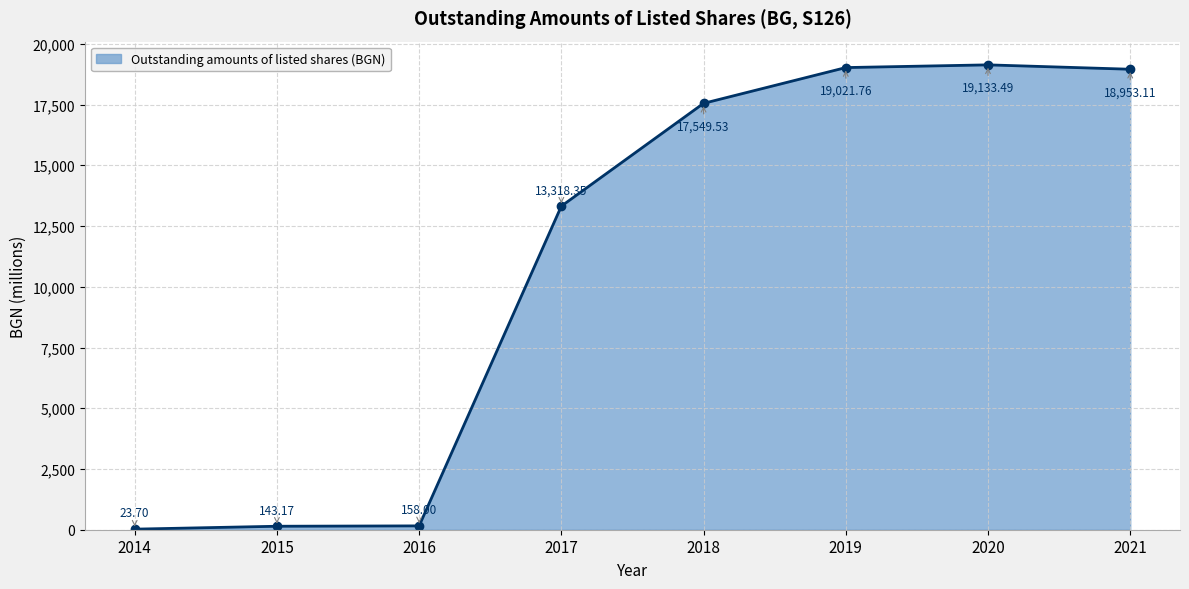

What is the value of the 3rd point from the left?

158.0